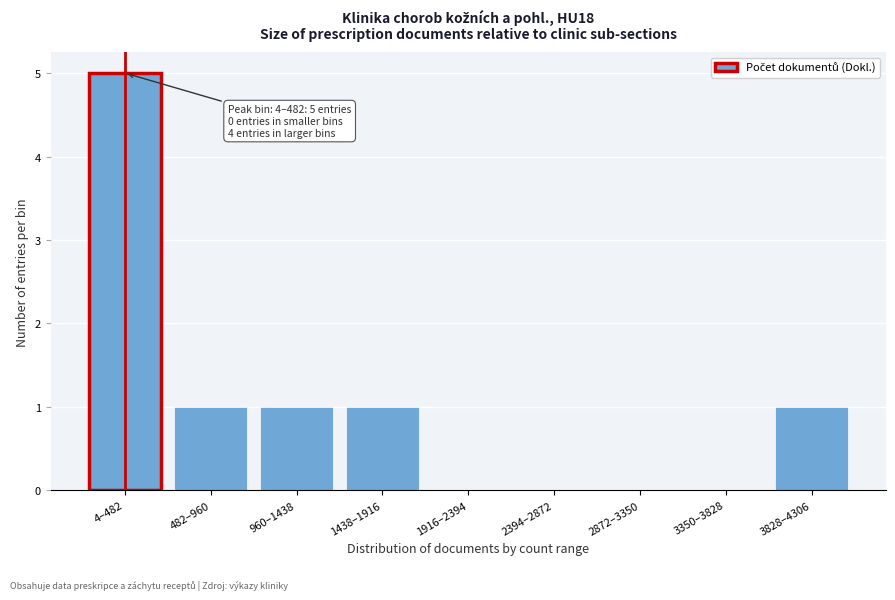

Reading left to right, what are all the values shown in this chart?

4–482=5	482–960=1	960–1438=1	1438–1916=1	1916–2394=0	2394–2872=0	2872–3350=0	3350–3828=0	3828–4306=1